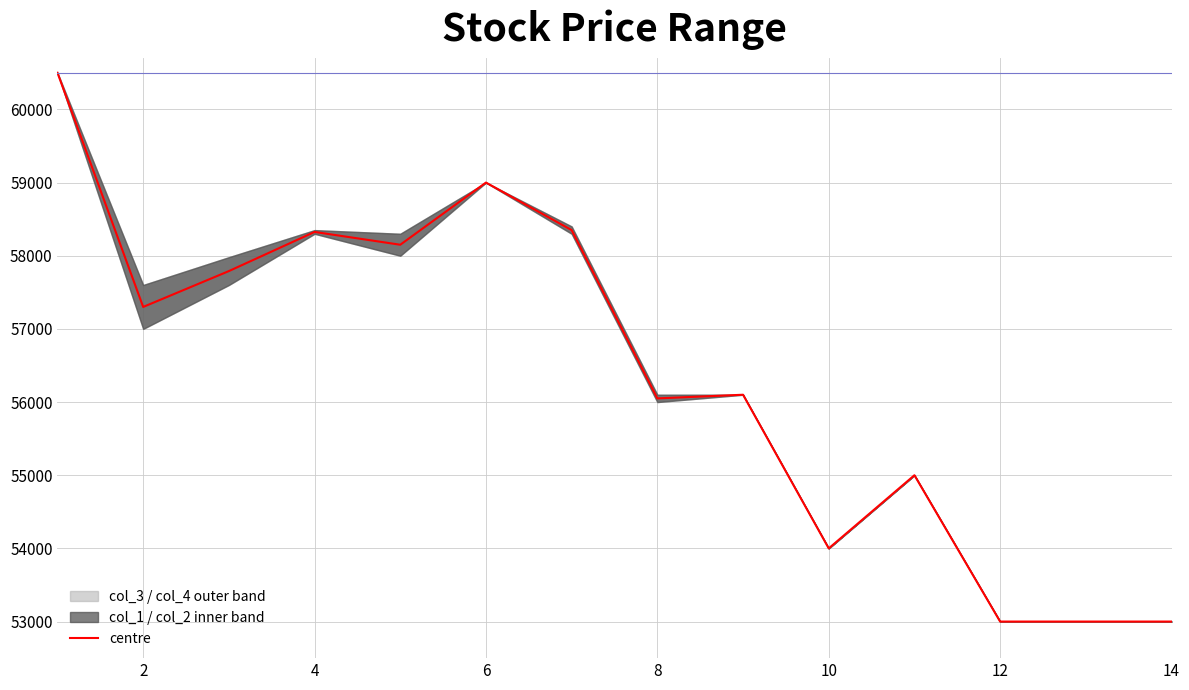

At which label is the value closest to 56750?

2